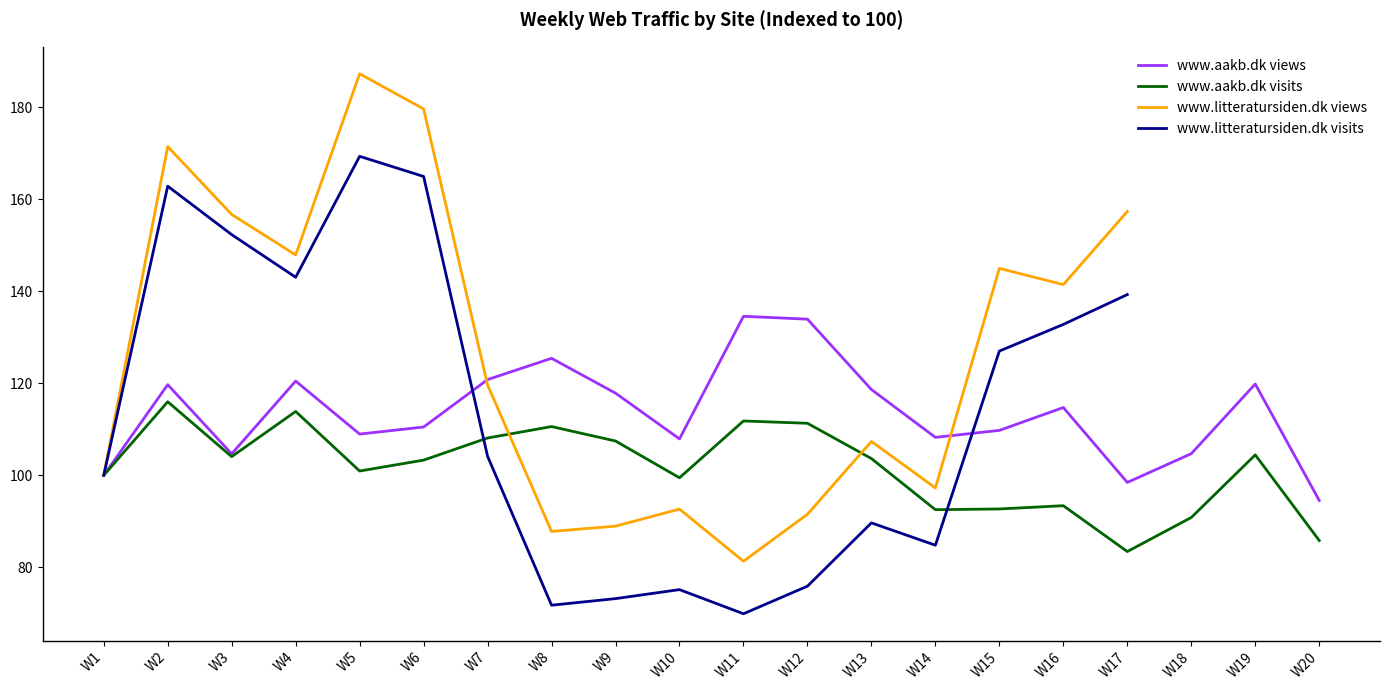

Is it true that www.aakb.dk visits equals 40.1 at W7?

False